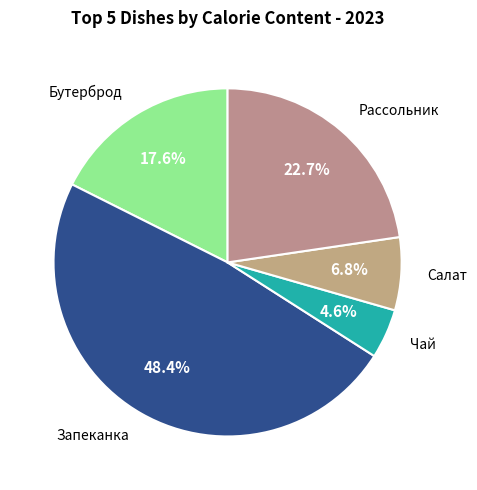

What is the largest slice in the pie chart?

ЗАПЕКАНКА ИЗ ТВОРОГА